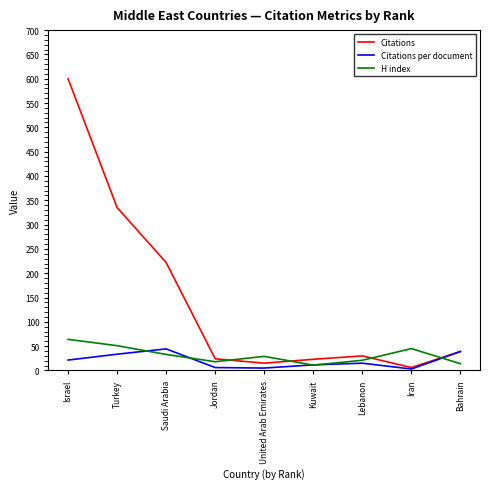

True or false: Citations per document has a value of 33.5 at Turkey.

True